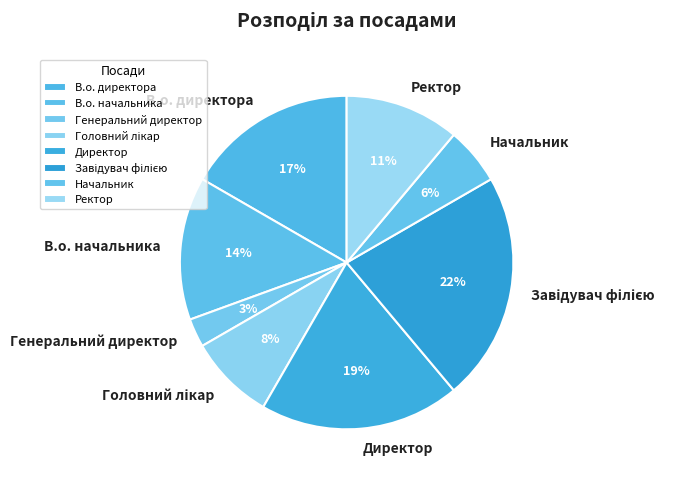

How many slices are in this pie chart?

8